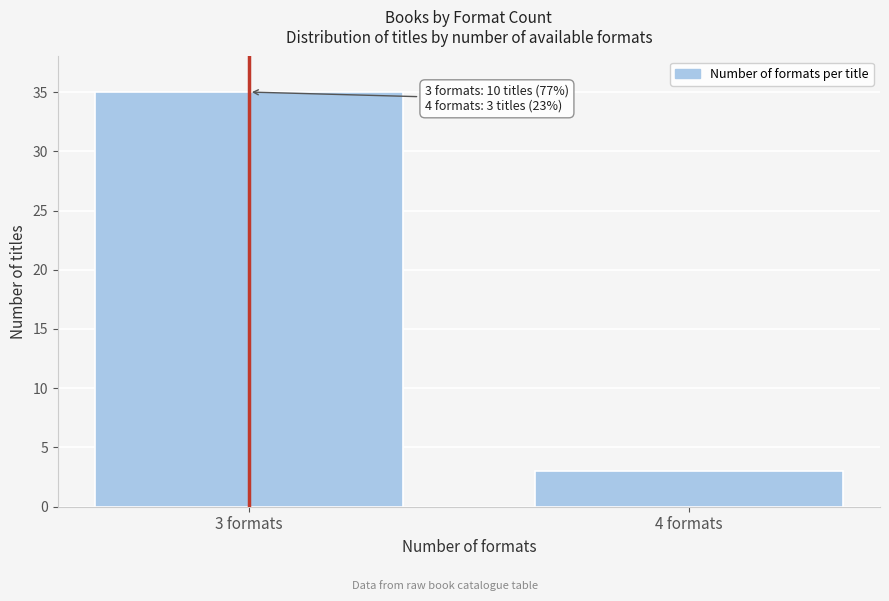

Reading left to right, extract all data points from this chart.

35	3